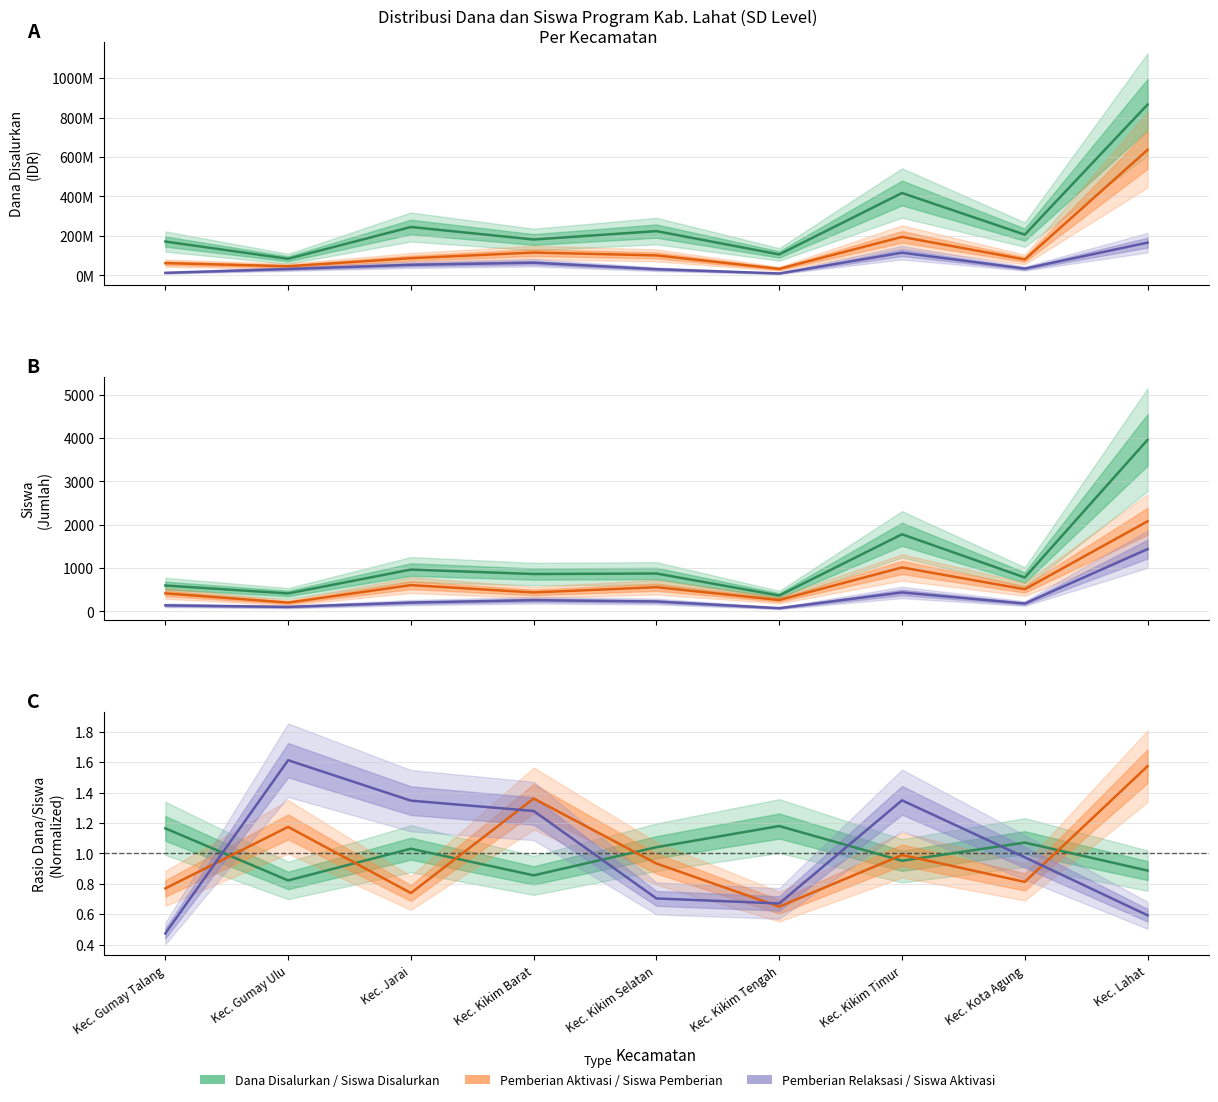

True or false: Siswa Disalurkan and Pemberian Aktivasi Dana cross at least once.

False